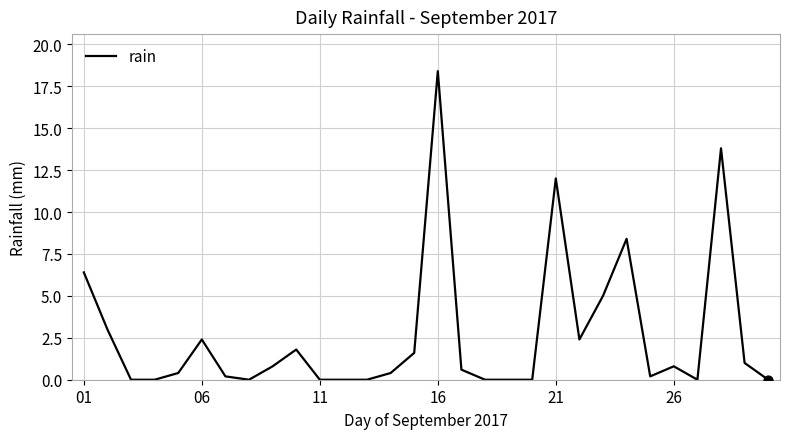

What is the greatest value displayed?

18.4